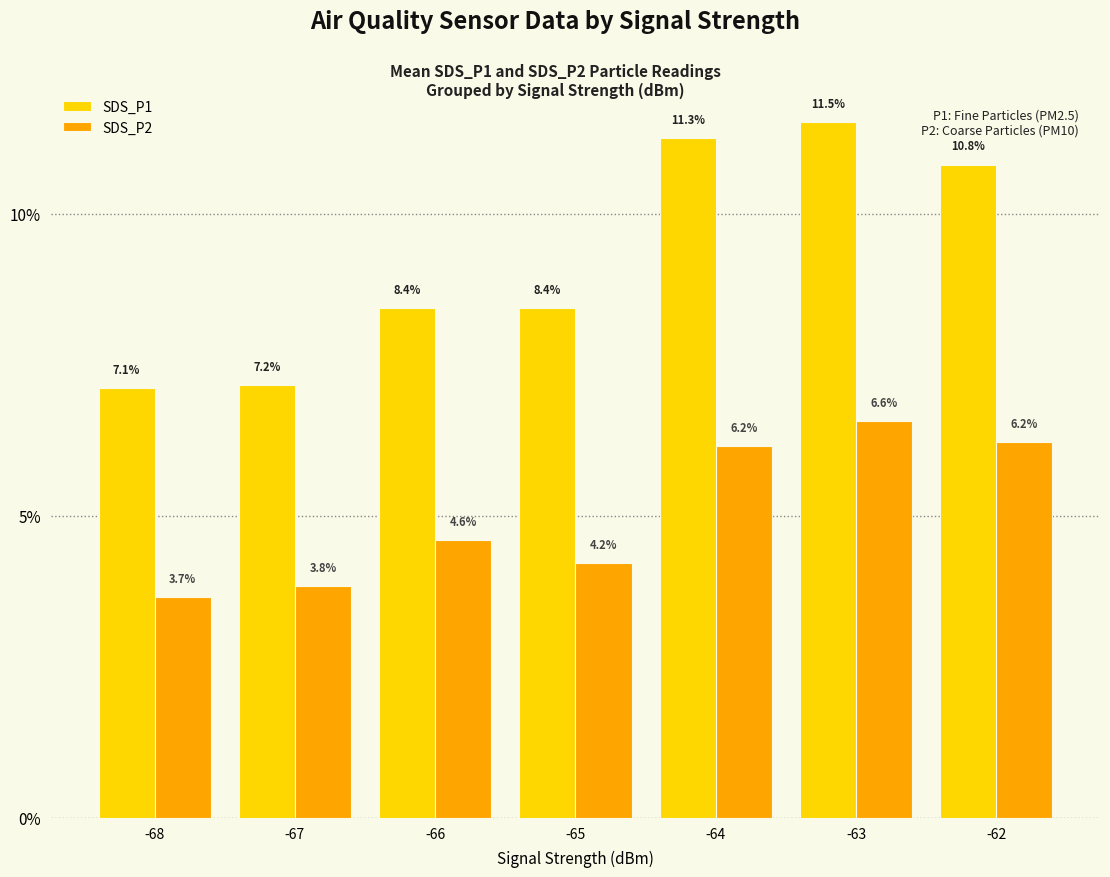

At which label is SDS_P2 closest to 5?

-66